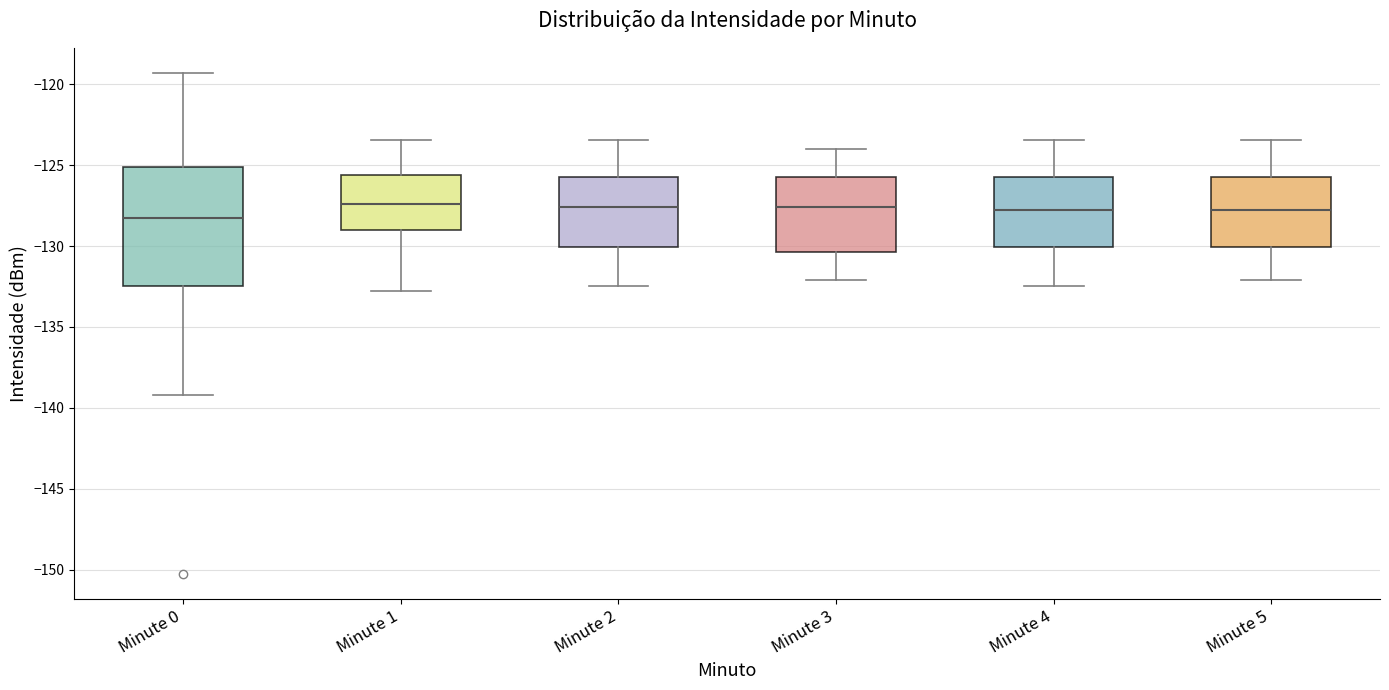

Comparing the boxes themselves (not the whiskers), which one is the tallest?

Minute 0